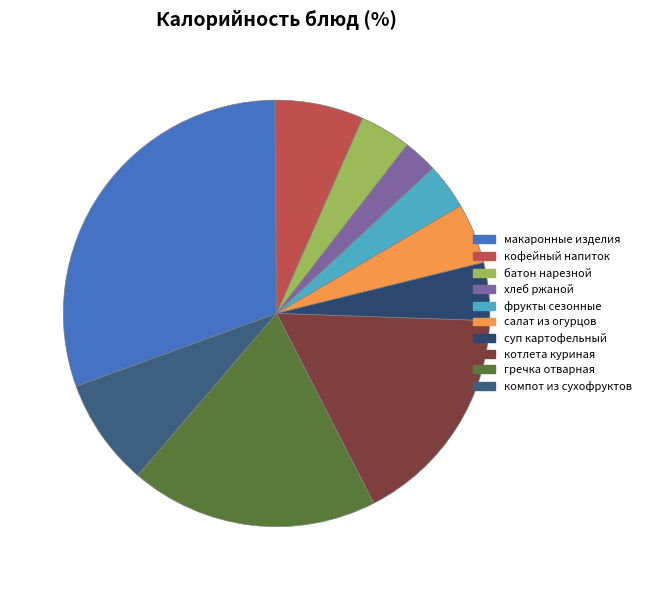

What portion of the pie excludes компот из сухофруктов?

91.8%